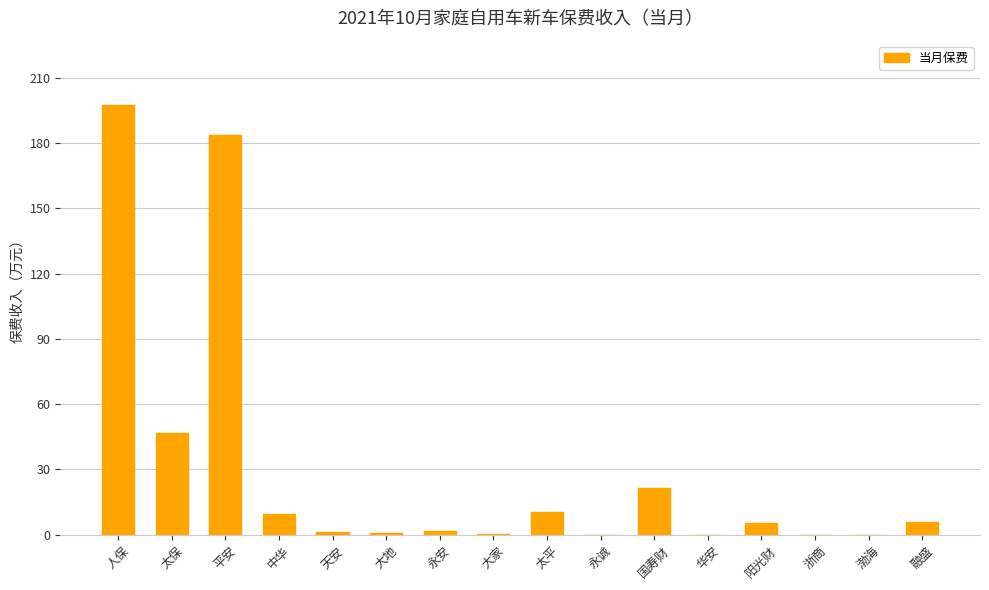

How many data points does each series have?

16